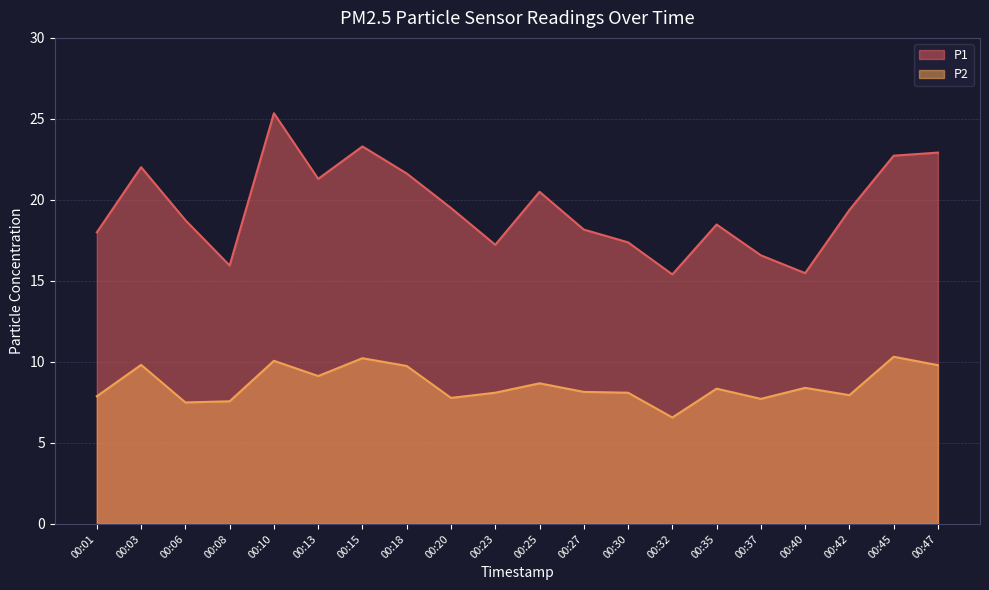

What is the value of the P2 point at the 10th from the left?

8.1